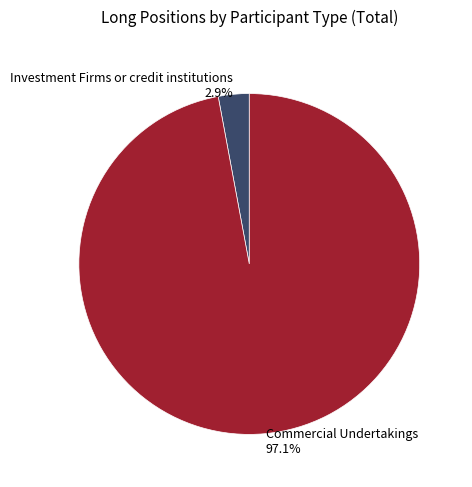

Which category has the smallest portion of the pie?

Investment Firms or credit institutions 2.9%